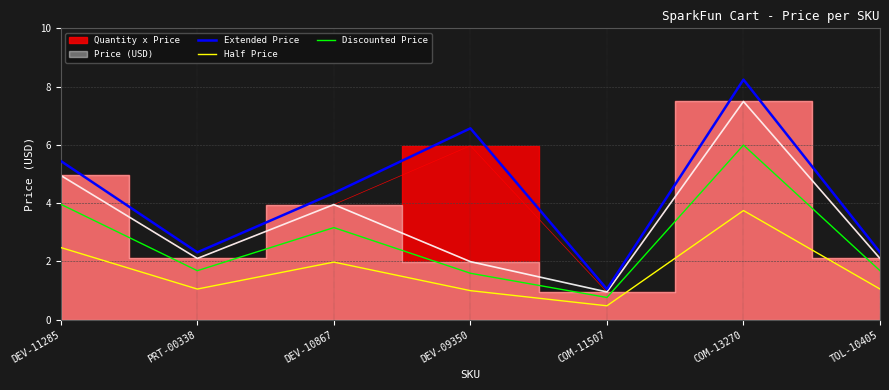

At which category does the chart reach its minimum across all series?

COM-11507